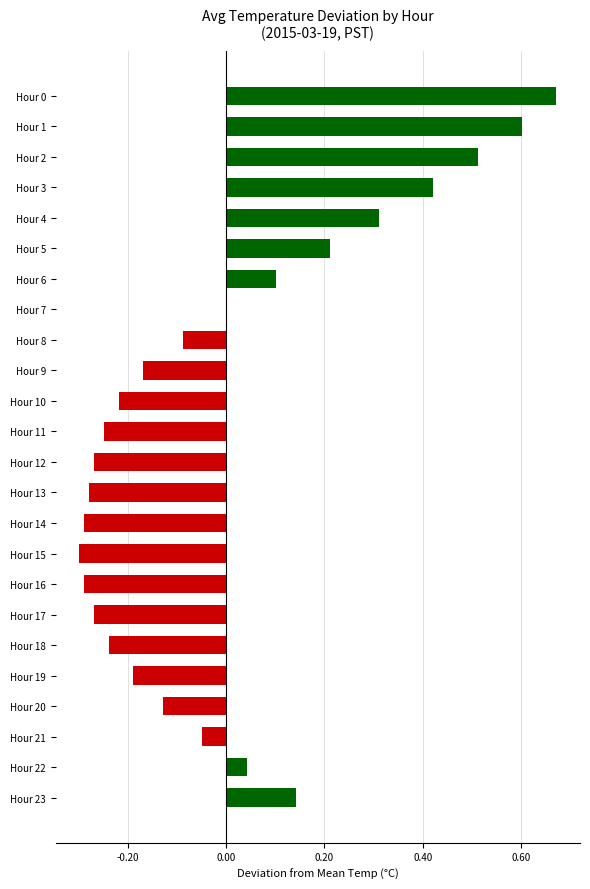

How many distinct data groups are displayed?

1